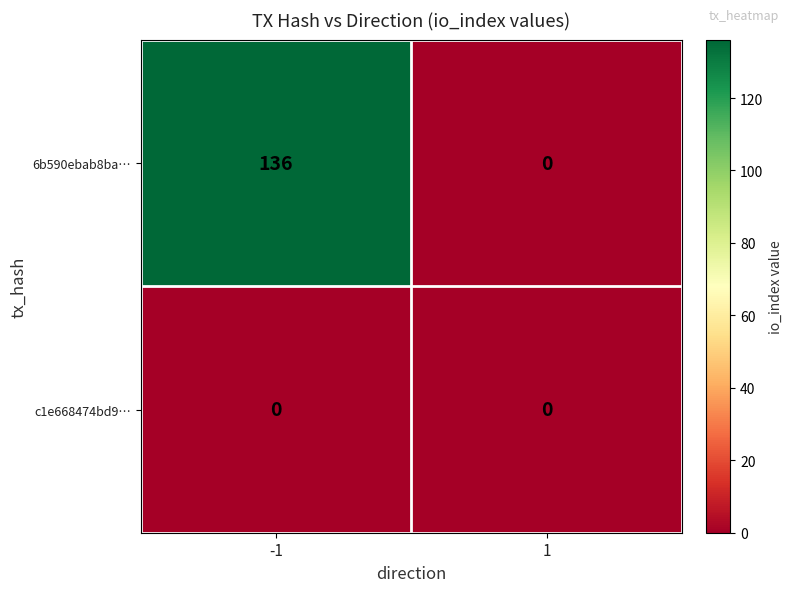

What is the approximate value of 6b590ebab8ba… at -1?

136